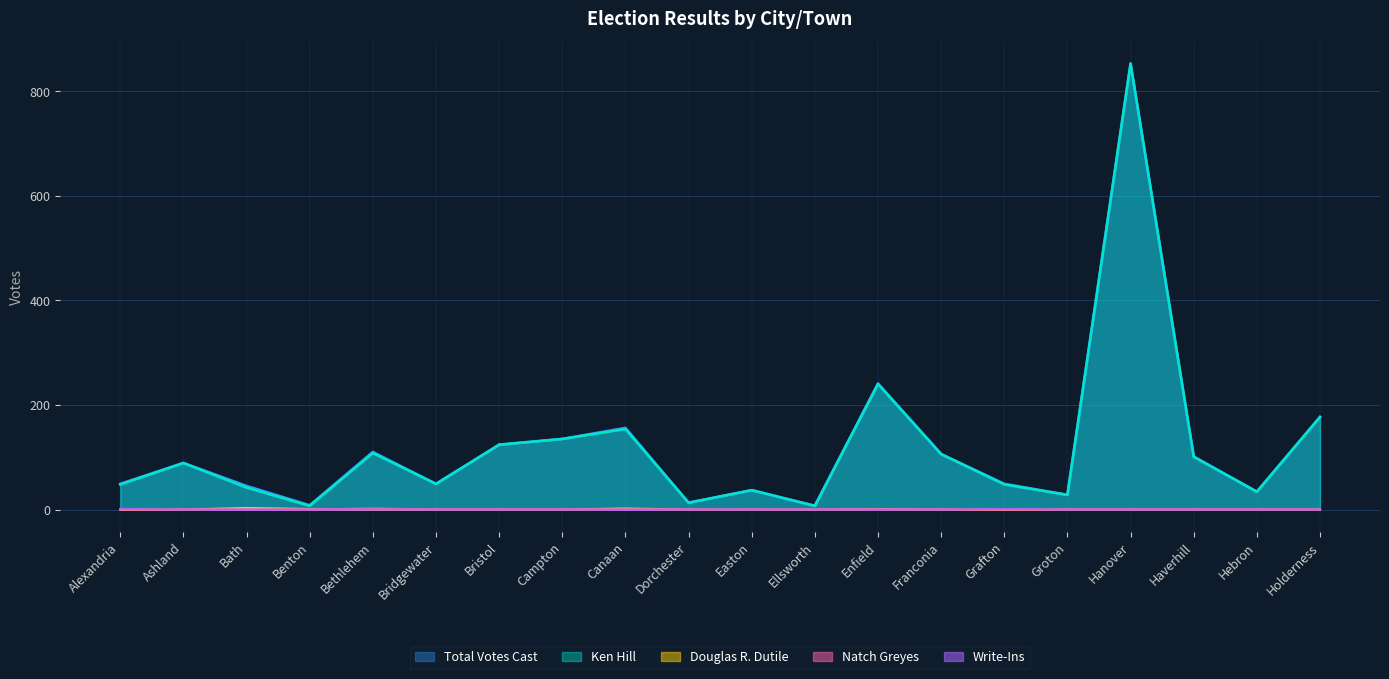

Where is Total Votes Cast nearest to the value 430?

Enfield